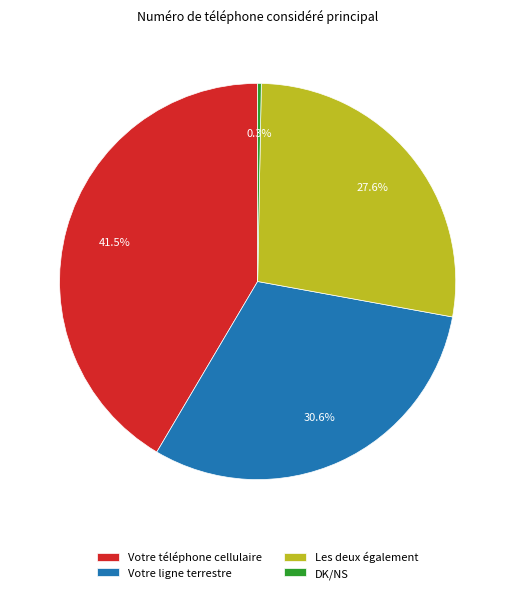

What is the ratio of the value at Votre ligne terrestre to the value at DK/NS?

103.3